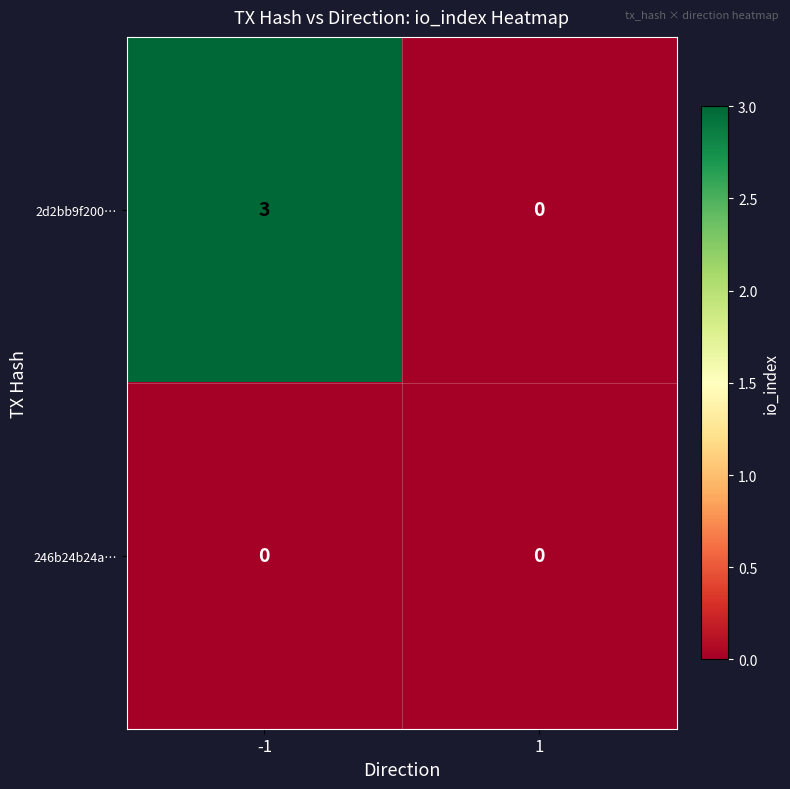

The 2d2bb9f200… series shows 3 at -1. True or false?

True